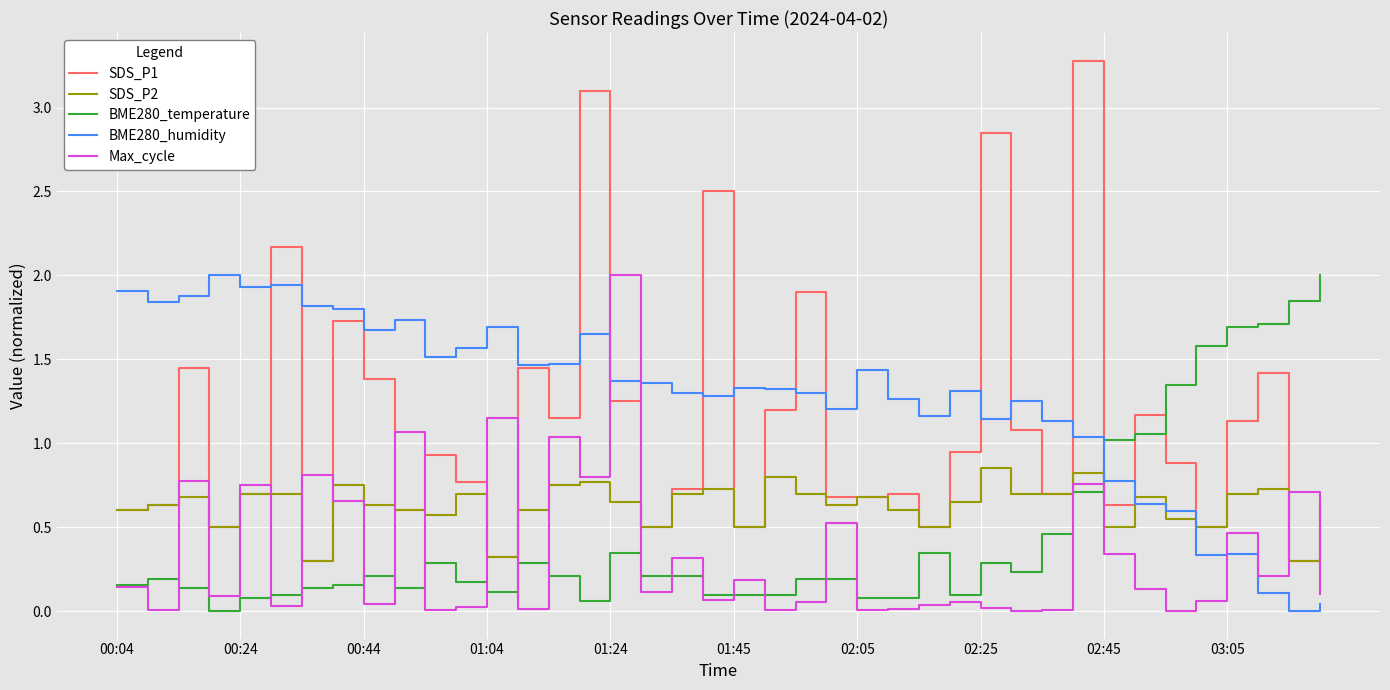

True or false: BME280_humidity and BME280_temperature intersect in this chart.

True